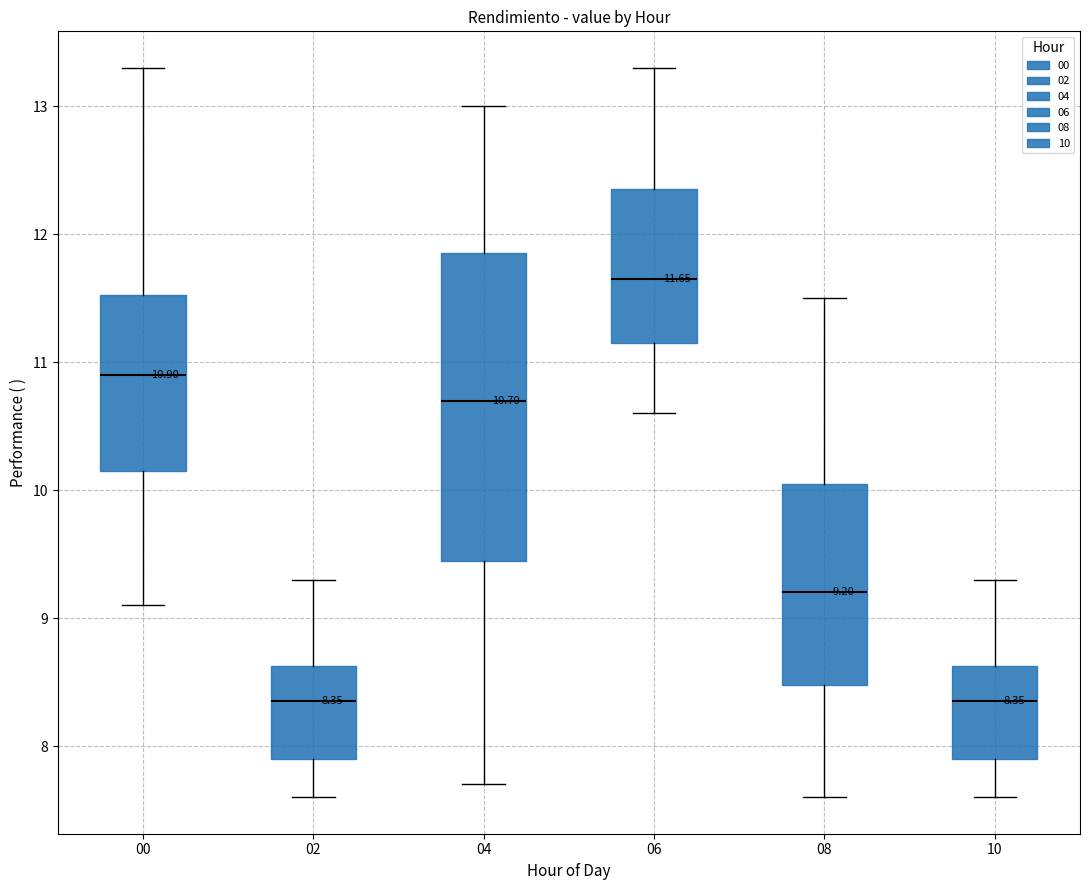

Comparing the boxes themselves (not the whiskers), which one is the tallest?

04